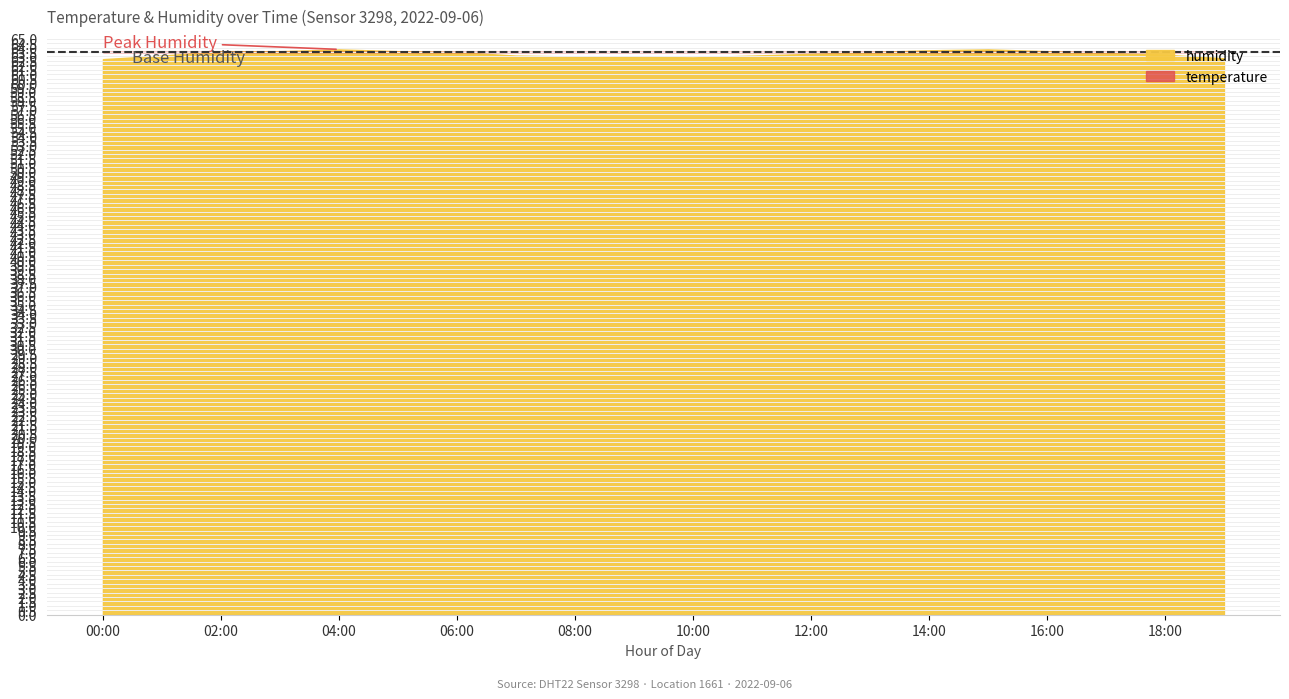

True or false: temperature and humidity intersect in this chart.

False